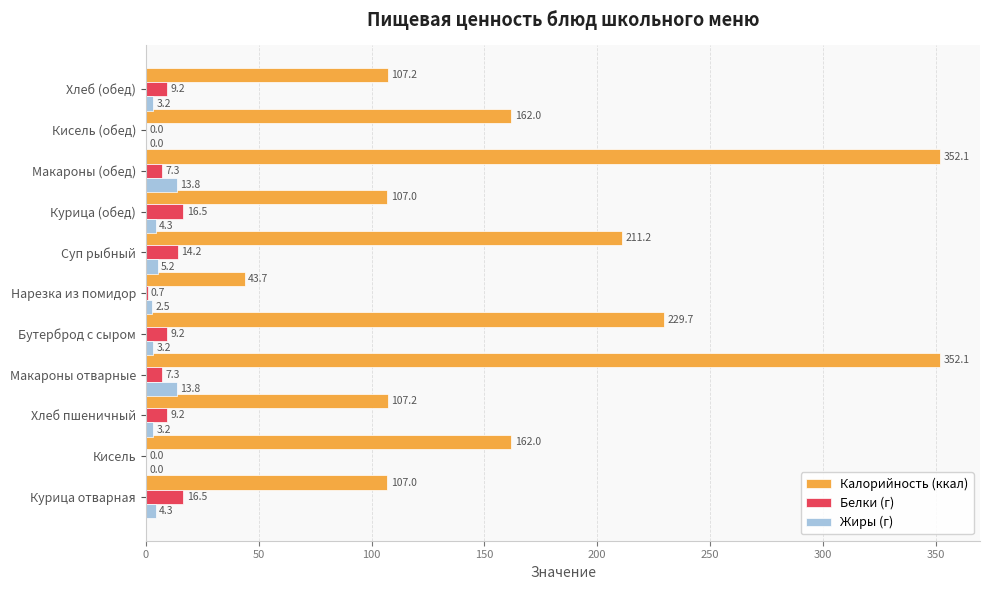

What is the maximum value shown in the chart?

352.1